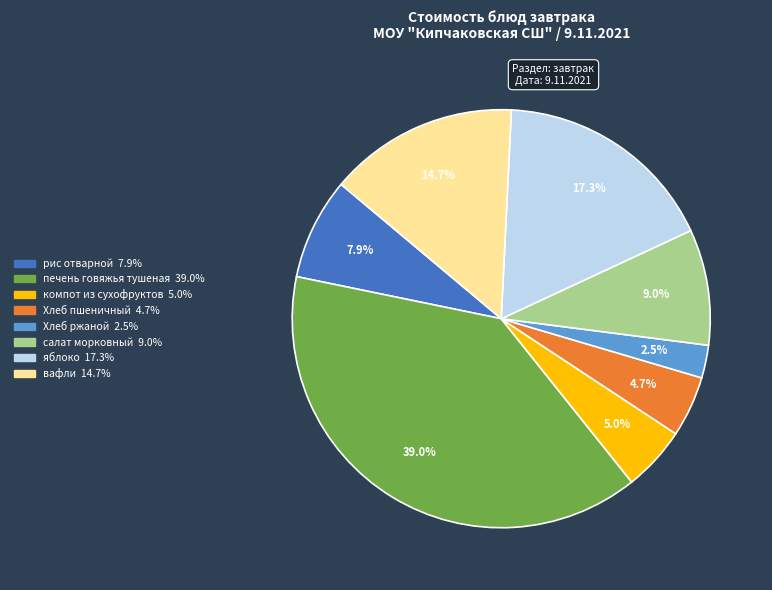

How many segments does this pie chart have?

8